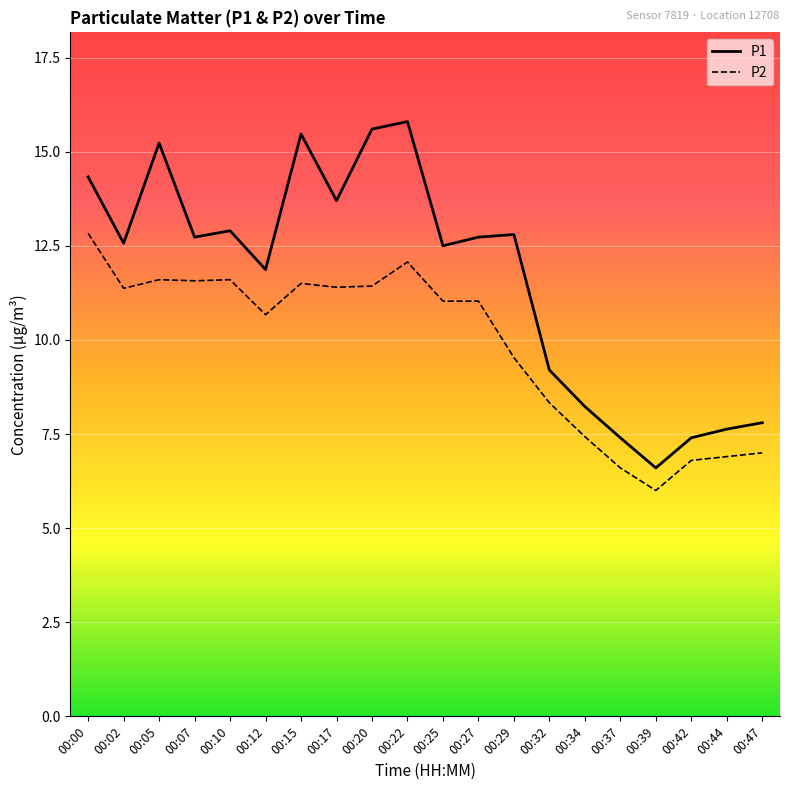

True or false: P2 and P1 intersect in this chart.

False